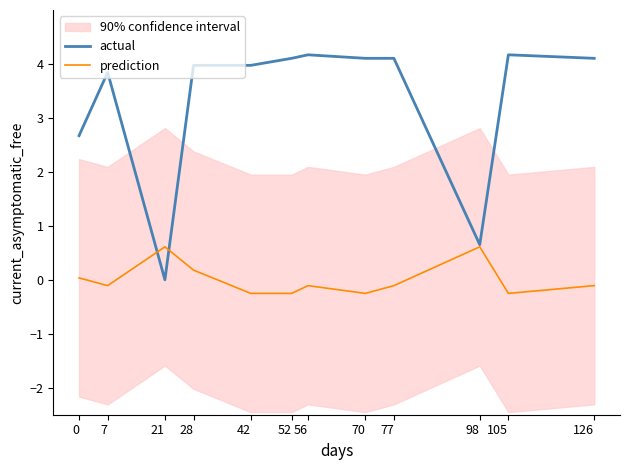

Rank the series by their average value, from lowest to highest.

prediction, actual